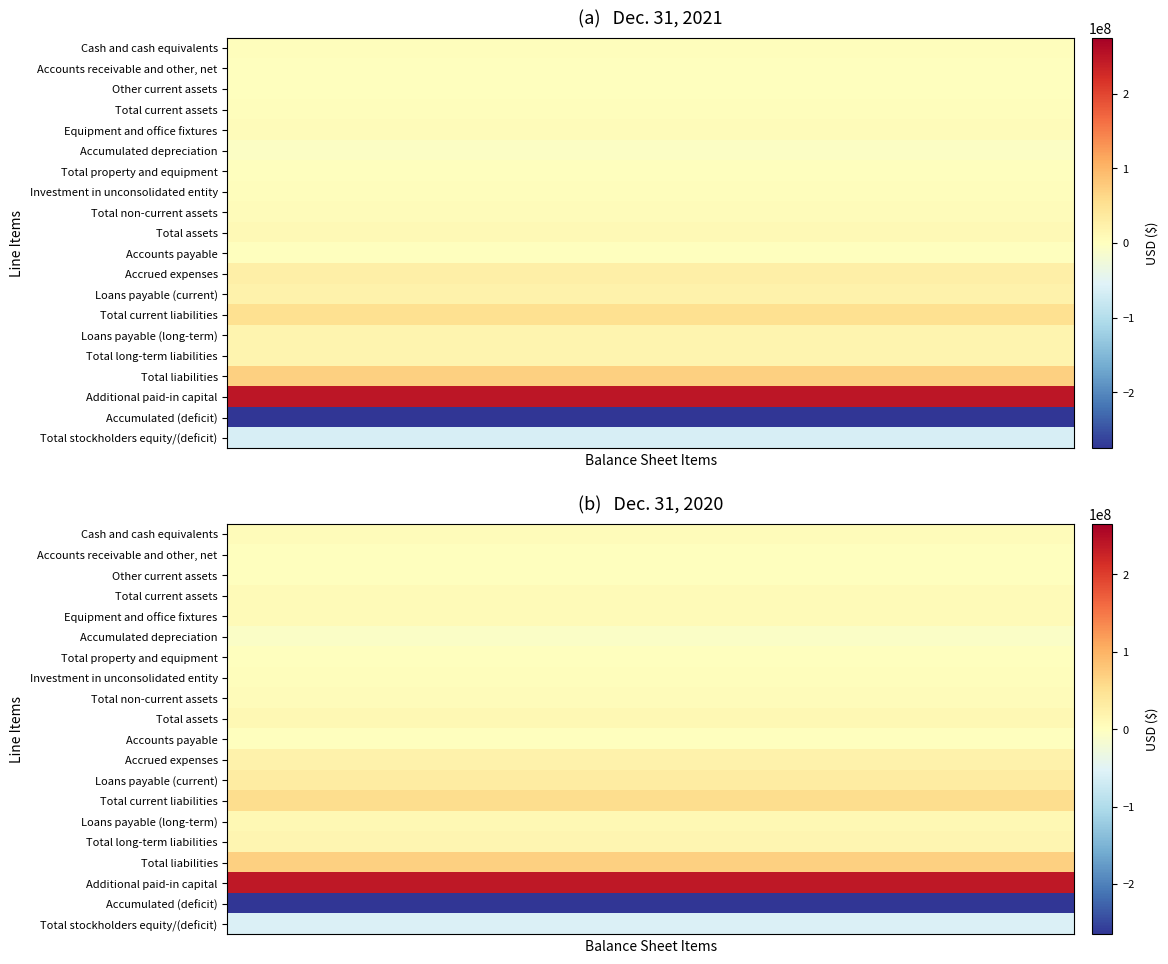

What is the maximum value for Investment in unconsolidated entity?

3253950